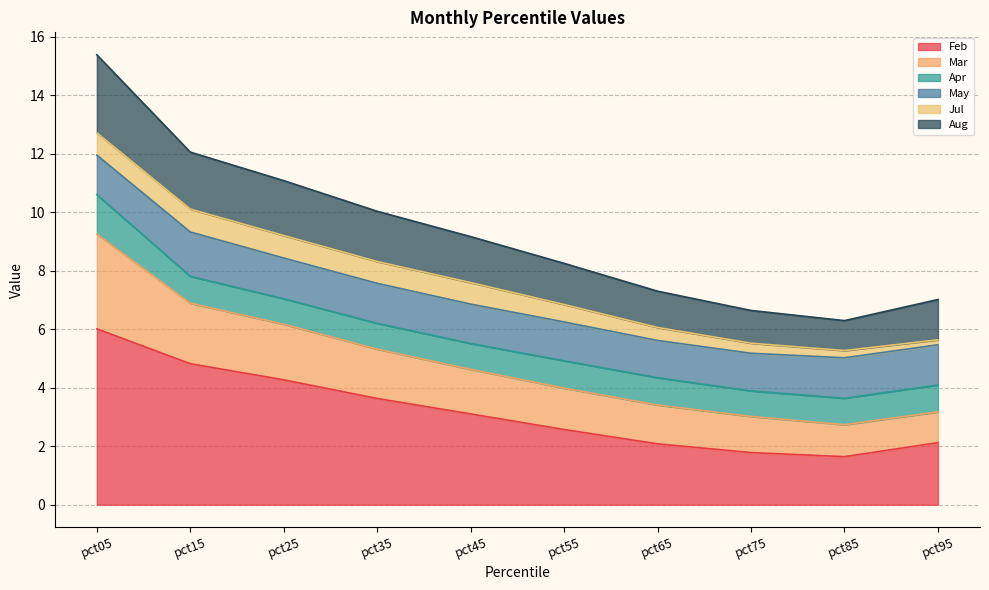

The value of Feb at pct05 is 6.0. True or false?

True